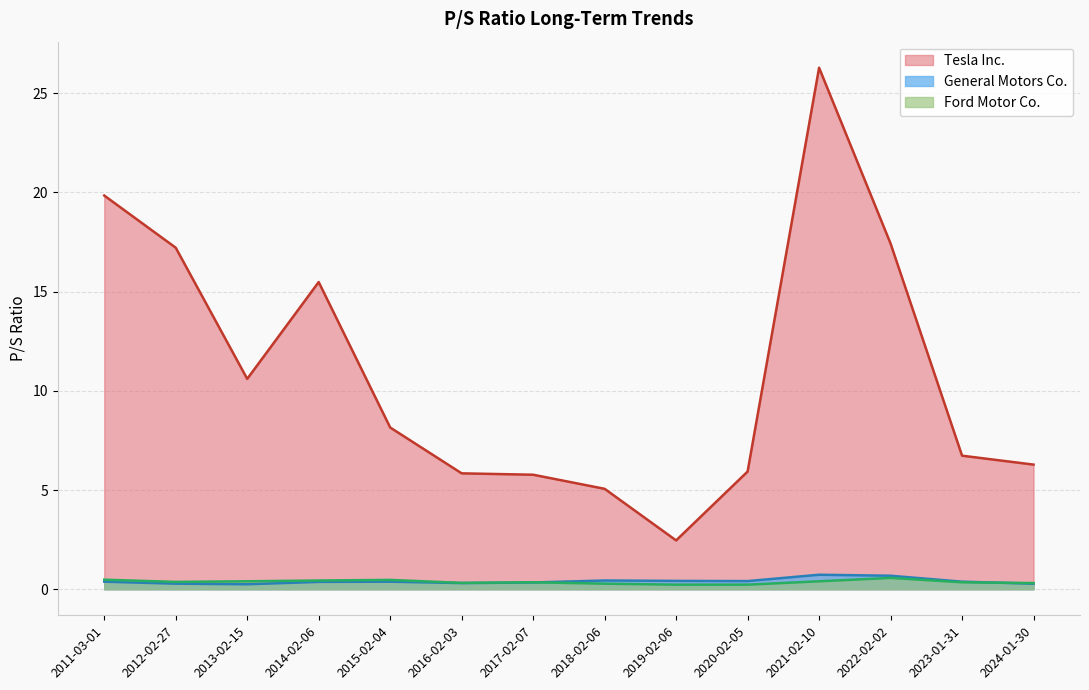

What is the sum of the Tesla Inc. values at 2018-02-06 and 2024-01-30?

11.3